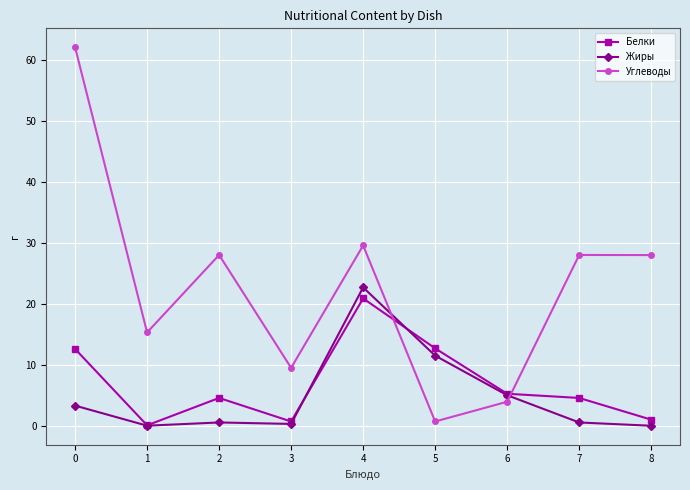

Where is the first local minimum for Углеводы?

1